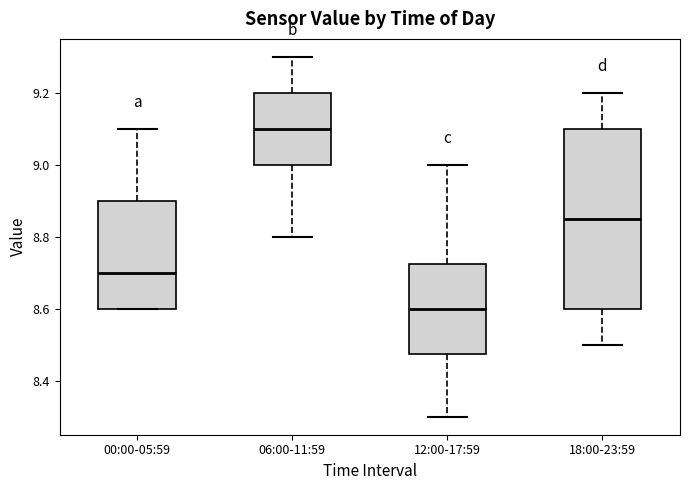

Reading left to right, read every box against the y-axis: the position of its median line, the range the box covers, and the ends of its whiskers. The values are not printed on the chart, so give them approximately, as read against the axis.

00:00-05:59: median 8.70, box 8.60 to 8.90, whiskers 8.60 to 9.10
06:00-11:59: median 9.10, box 9.00 to 9.20, whiskers 8.80 to 9.30
12:00-17:59: median 8.60, box 8.48 to 8.72, whiskers 8.30 to 9.00
18:00-23:59: median 8.86, box 8.60 to 9.10, whiskers 8.50 to 9.20